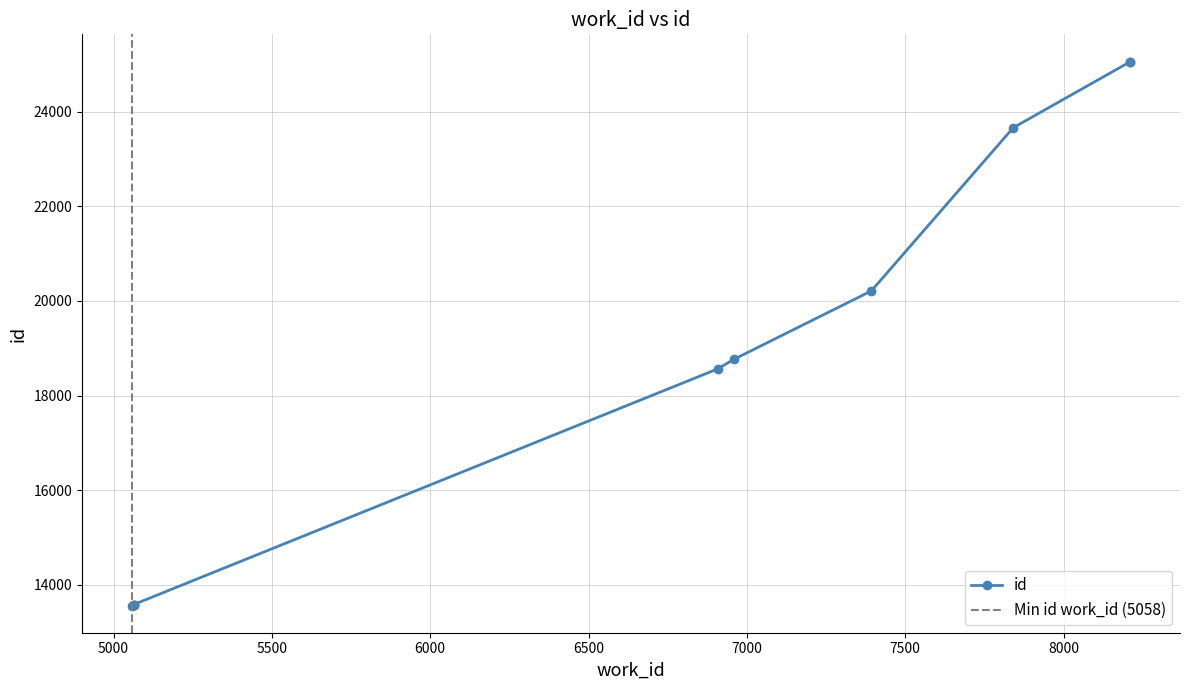

The value at 7393 is 20211. True or false?

True